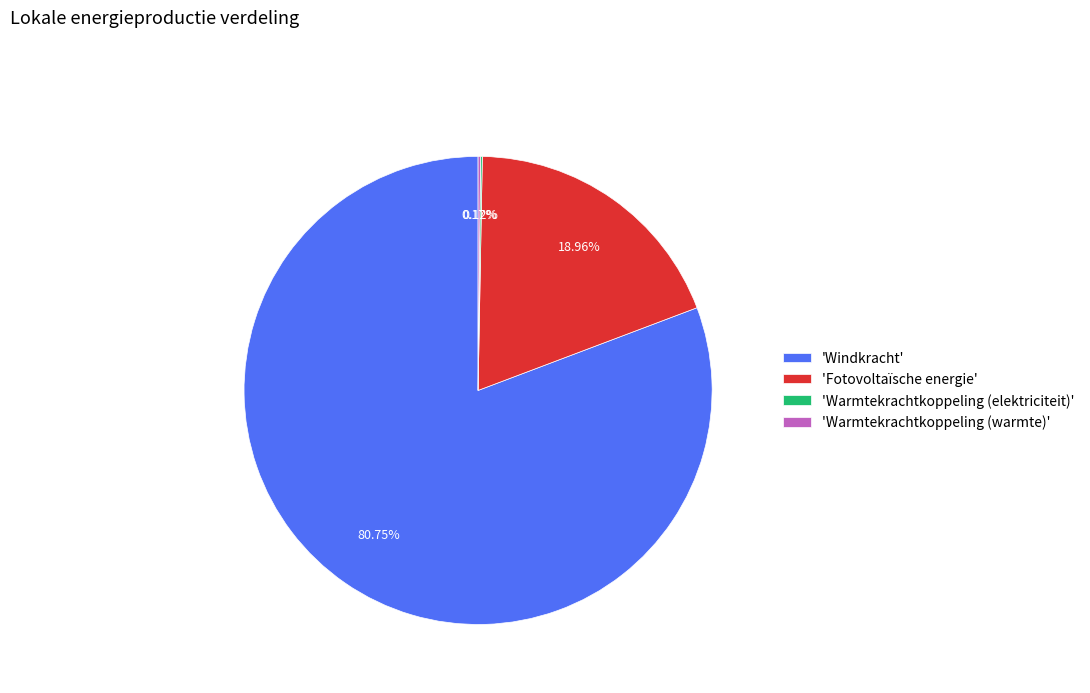

Is there any slice that represents more than half of the pie?

Yes